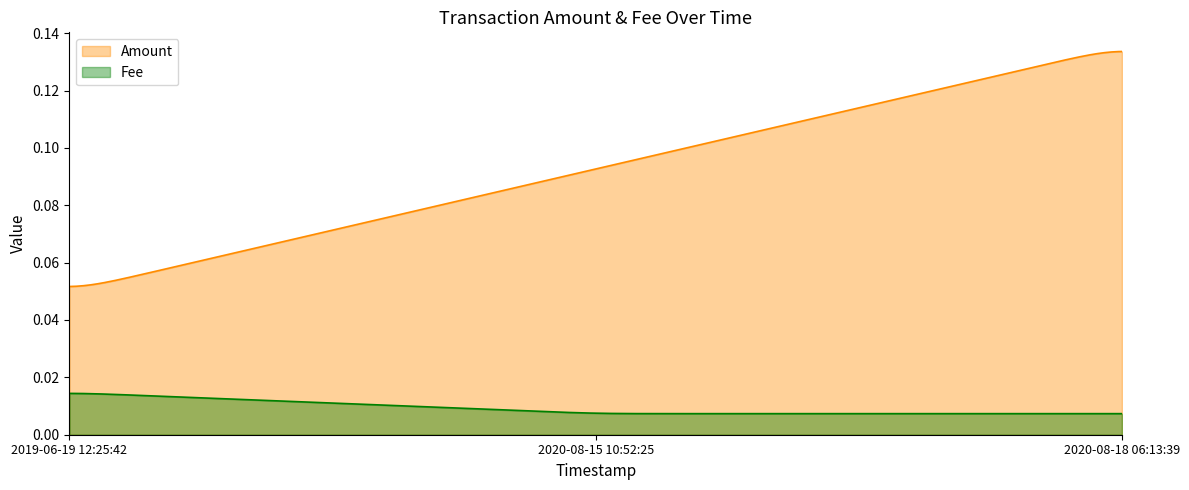

Which series changed the most between 2019-06-19 12:25:42 and 2020-08-15 10:52:25?

Amount